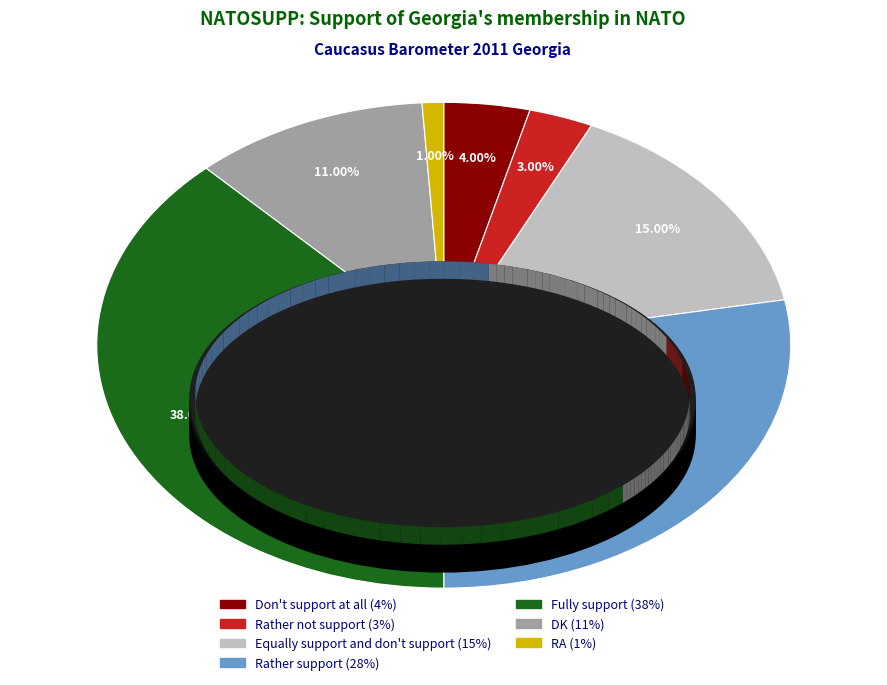

Which category has the biggest portion of the pie?

Fully support